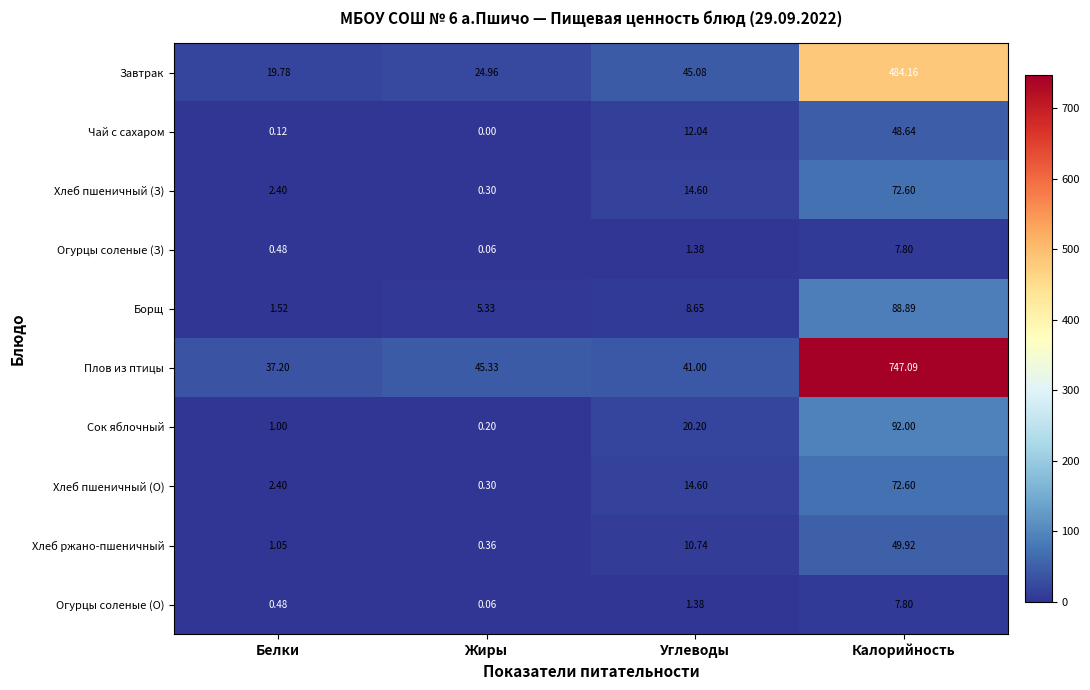

Which category has the highest value across all series?

Калорийность